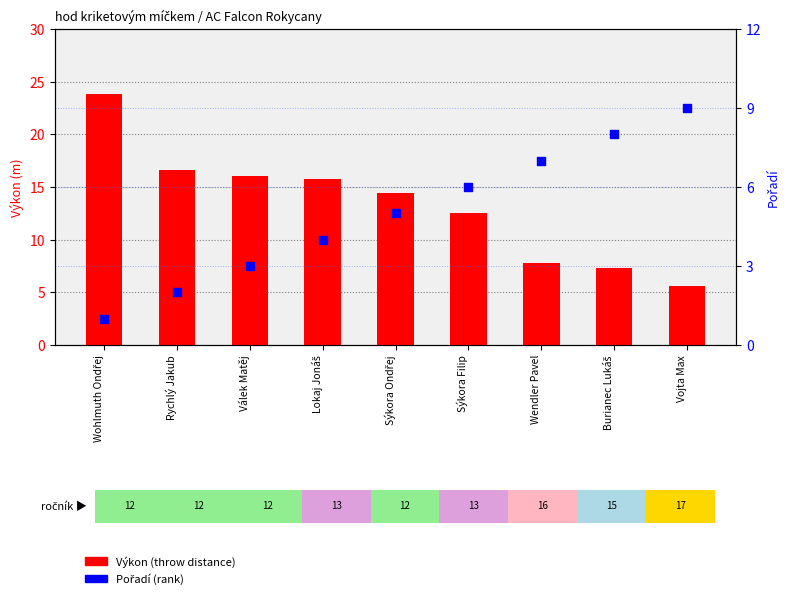

At which category is the sum across all series the highest?

Wohlmuth Ondřej